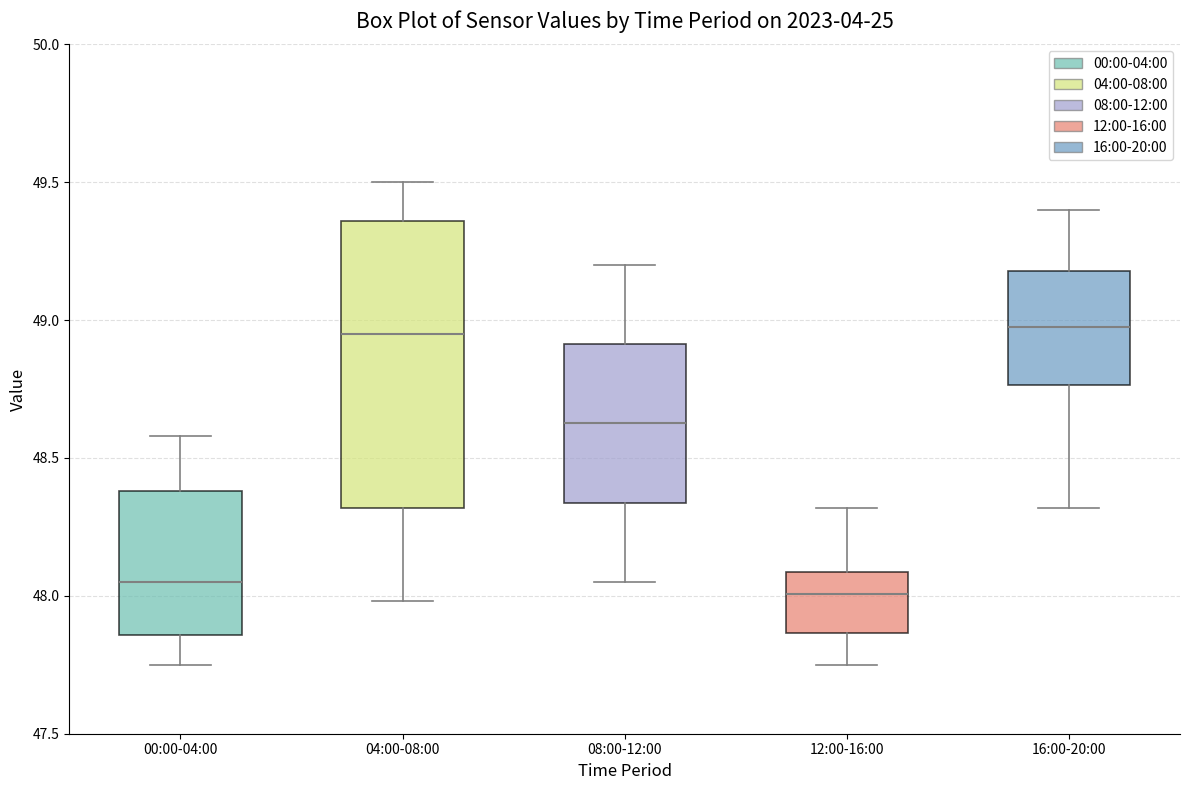

Which box is the tallest, from its lower edge to its upper edge?

04:00-08:00